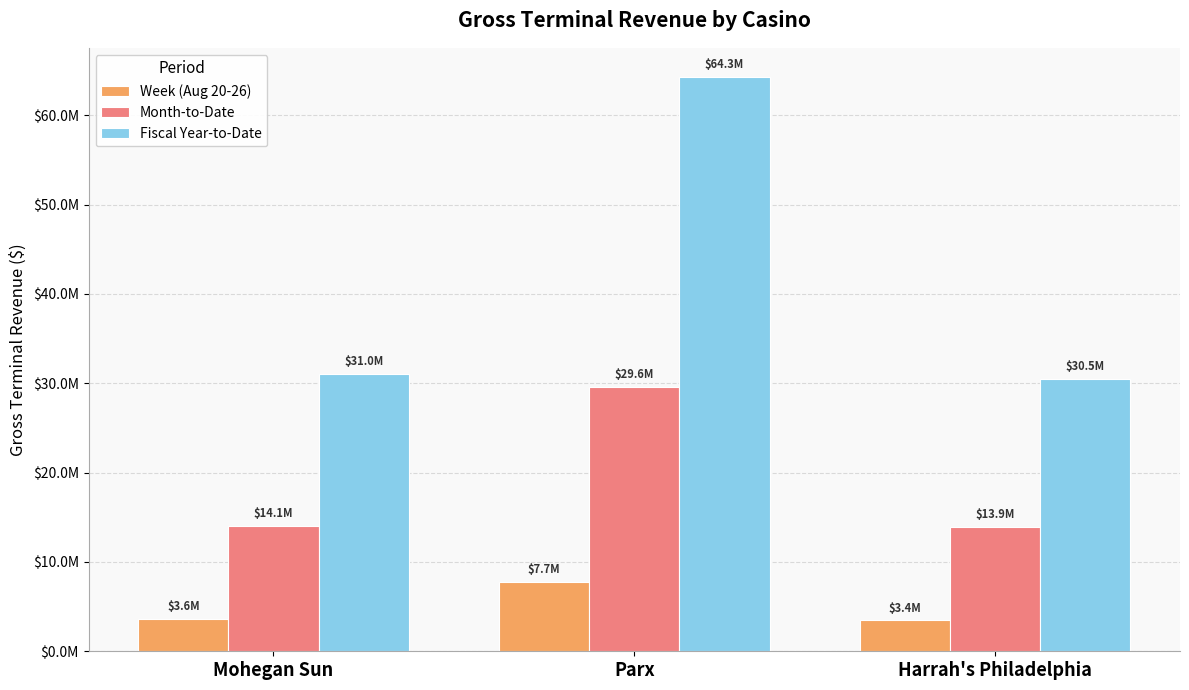

True or false: Fiscal Year-to-Date has a value of 30522258.3 at Harrah's Philadelphia.

True